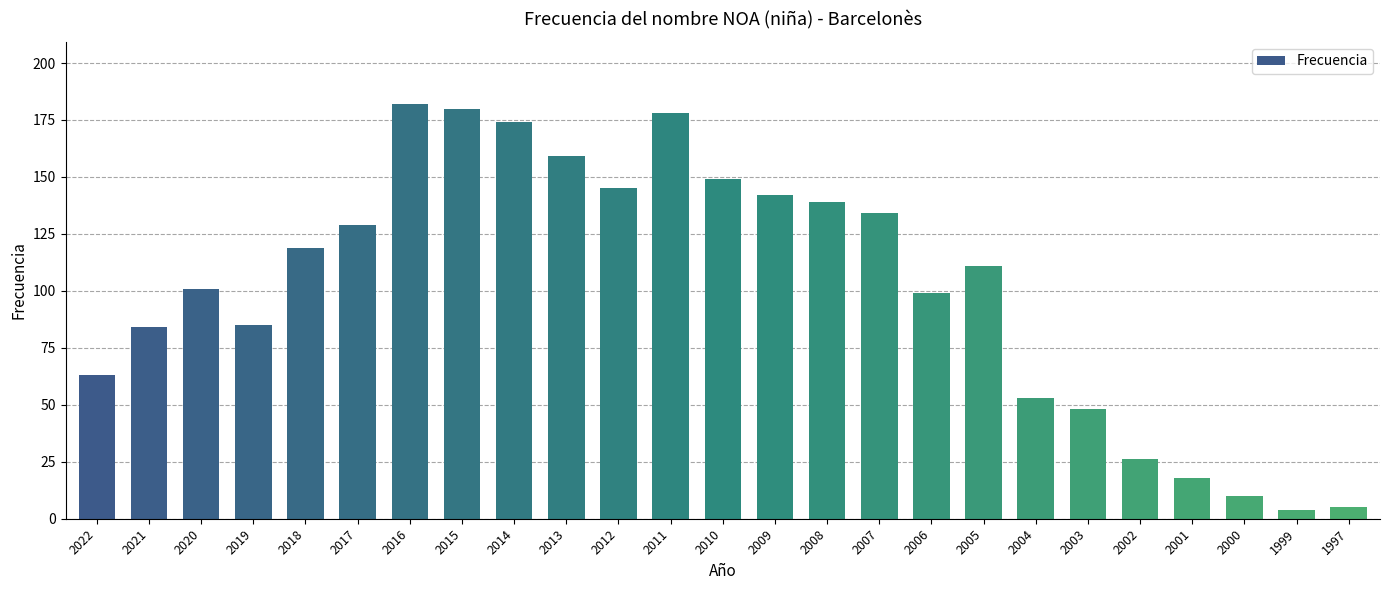

What is the ratio of the value at 2006 to the value at 2018?

0.8